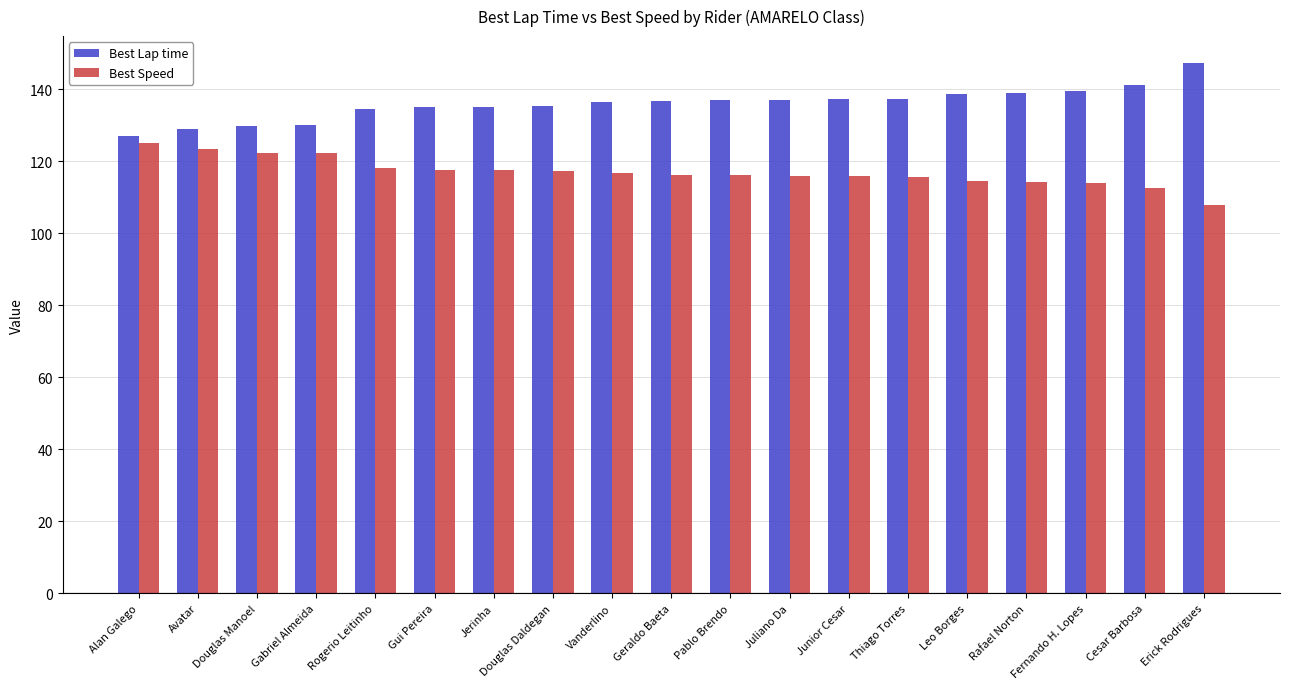

What is the difference between the maximum and minimum values in the Best Speed series?

17.3